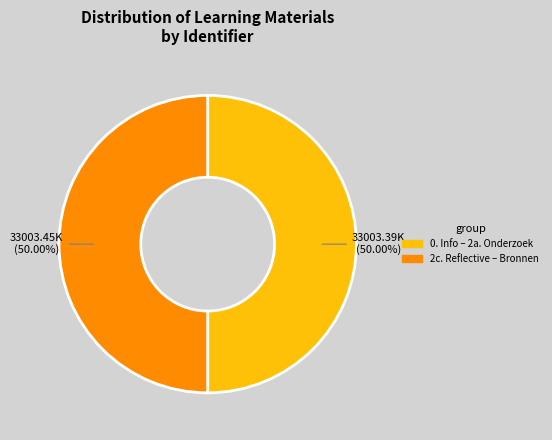

How many slices are in this pie chart?

2